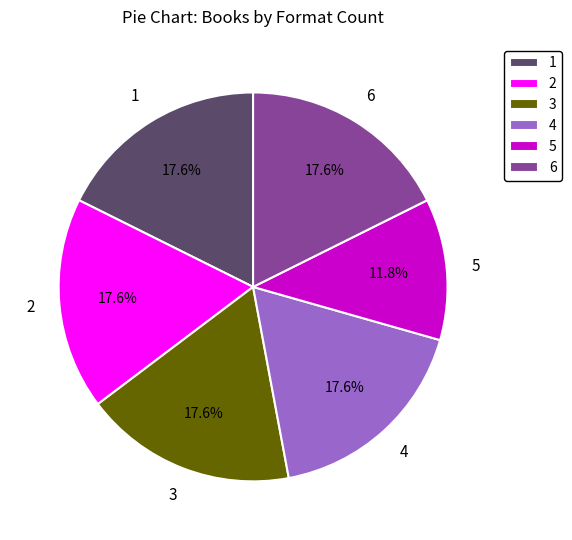

How many slices are in this pie chart?

6